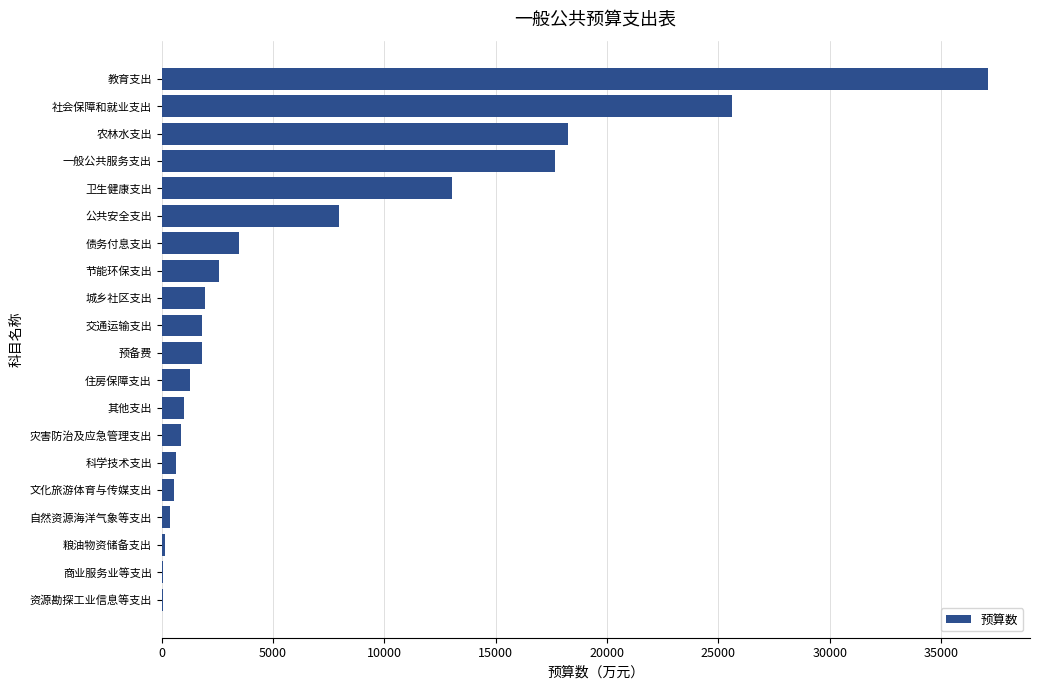

Which label corresponds to the largest value in the chart?

教育支出